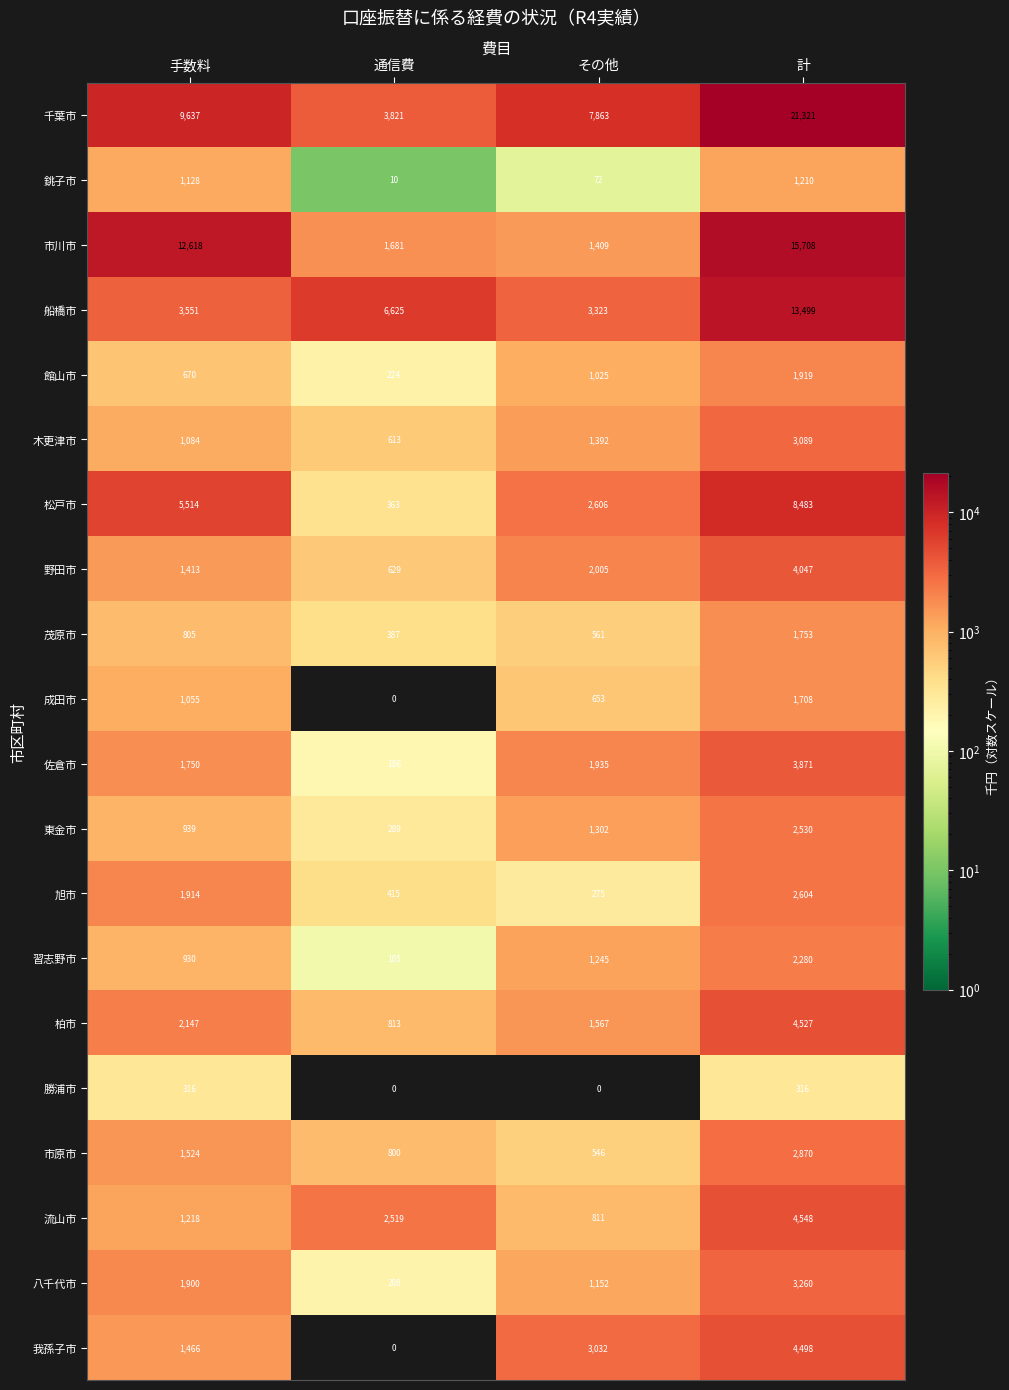

Rank the series by their maximum value, from lowest to highest.

勝浦市, 銚子市, 成田市, 茂原市, 館山市, 習志野市, 東金市, 旭市, 市原市, 木更津市, 八千代市, 佐倉市, 野田市, 我孫子市, 柏市, 流山市, 松戸市, 船橋市, 市川市, 千葉市